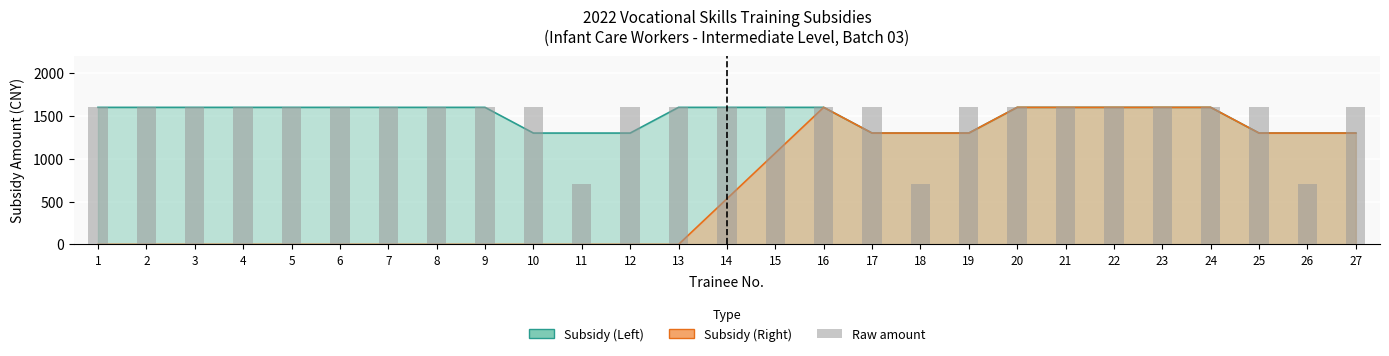

Which category has the lowest value across all series?

11